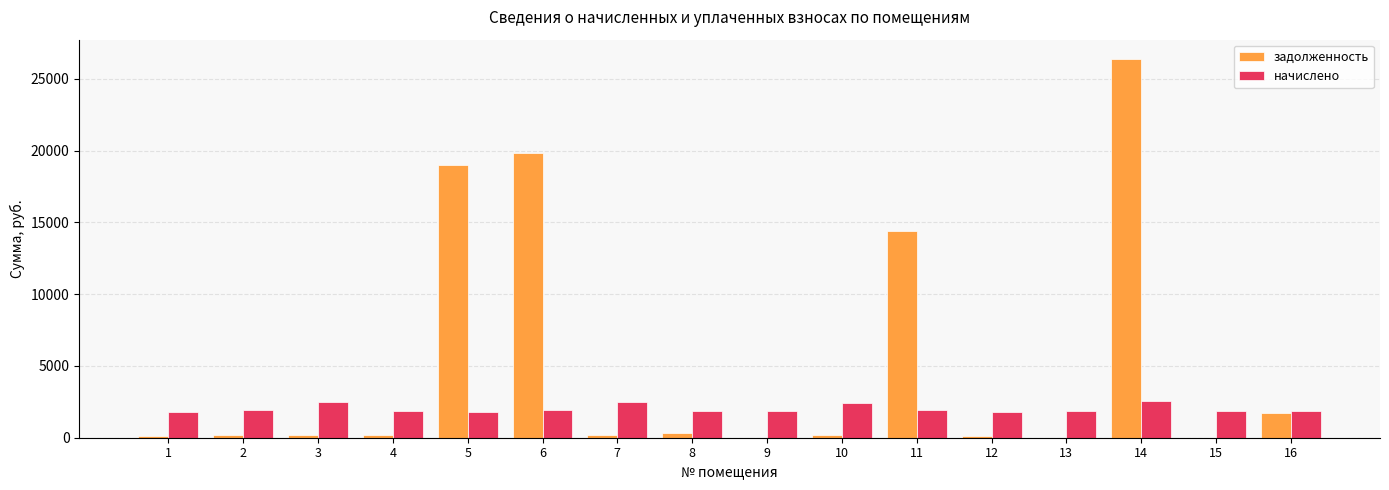

What is the sum of all задолженность values?

82951.9